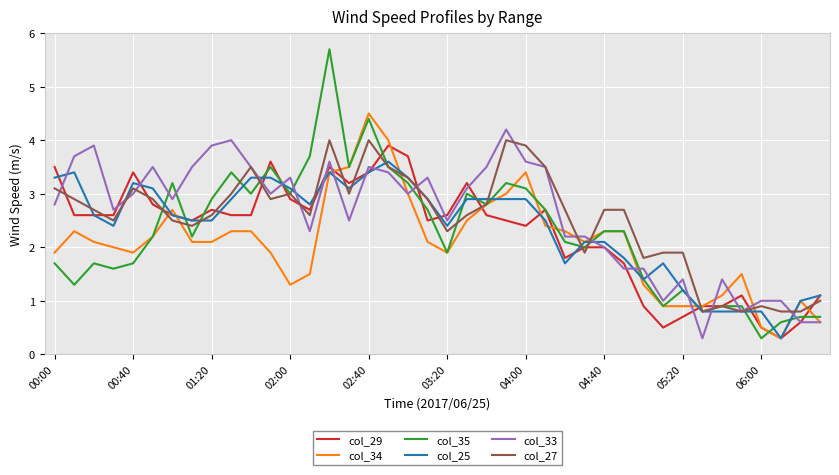

Which series has the widest spread of values?

col_35